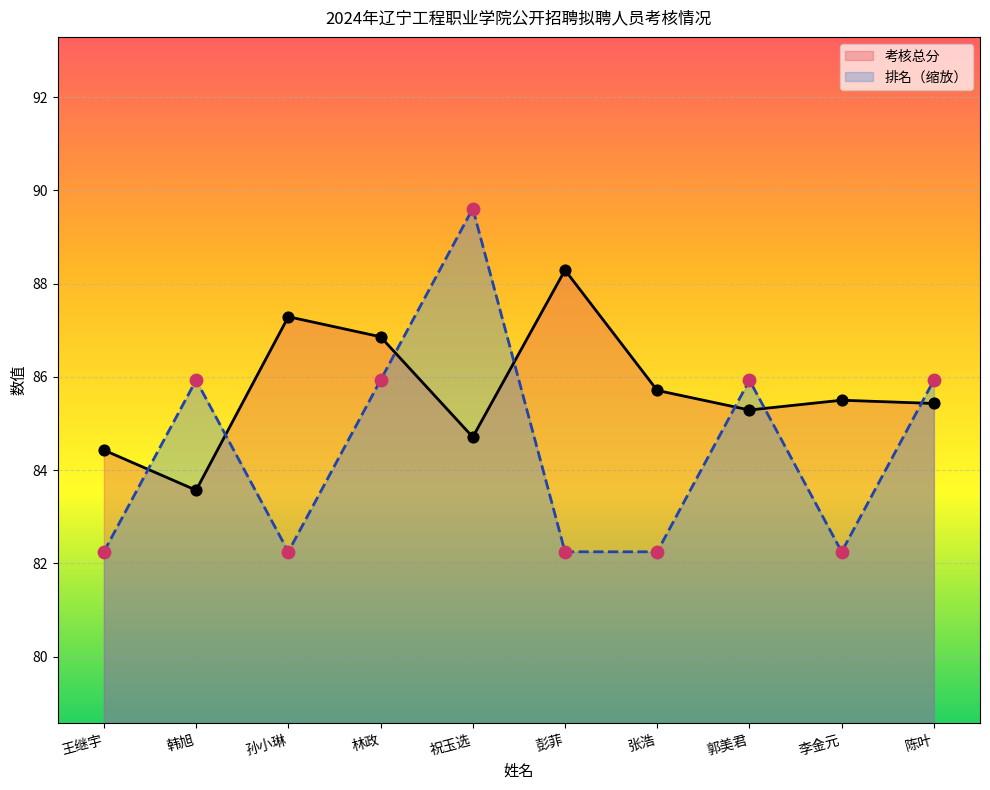

Which series has the largest total across all categories?

考核总分